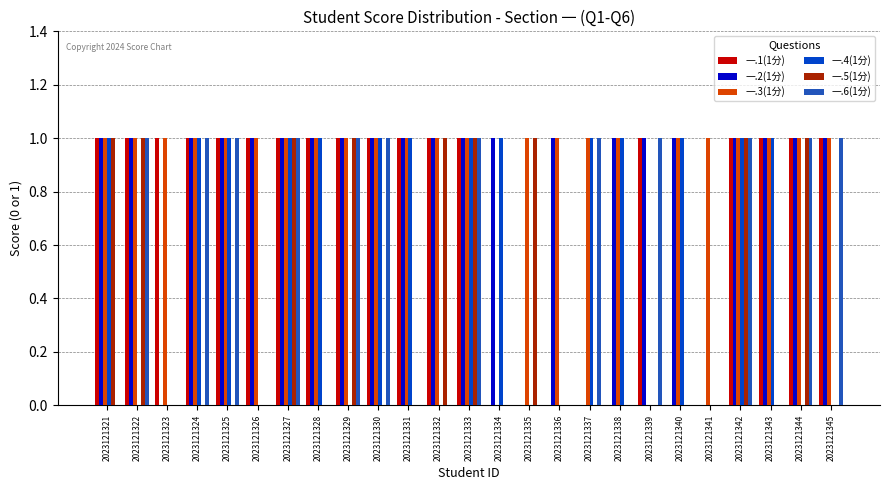

Reading right to left, list all the values displayed in this chart.

一.1(1分): 1	1	1	1	0	0	1	0	0	0	0	0	1	1	1	1	1	1	1	1	1	1	1	1	1
一.2(1分): 1	1	1	1	0	1	1	1	0	1	0	1	1	1	1	1	1	1	1	1	1	1	0	1	1
一.3(1分): 1	1	1	1	1	1	0	1	1	1	1	0	1	1	1	1	1	1	1	1	1	1	1	1	1
一.4(1分): 0	0	1	1	0	1	0	1	1	0	0	1	1	0	1	1	0	1	1	0	1	1	0	0	1
一.5(1分): 0	1	0	1	0	0	0	0	0	0	1	0	1	1	0	0	1	0	1	0	0	0	0	1	1
一.6(1分): 1	1	0	1	0	0	1	0	1	0	0	0	1	0	0	1	1	0	1	0	1	1	0	1	0